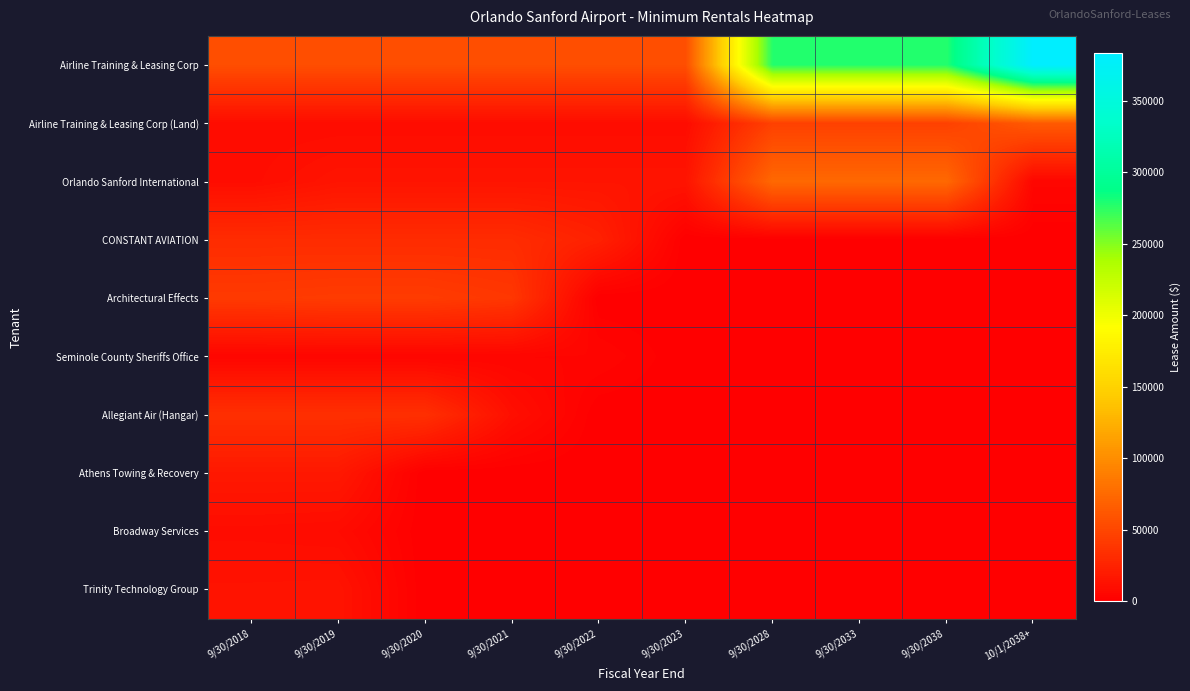

Between 9/30/2023 and 9/30/2038, which series saw the biggest shift?

Airline Training & Leasing Corp